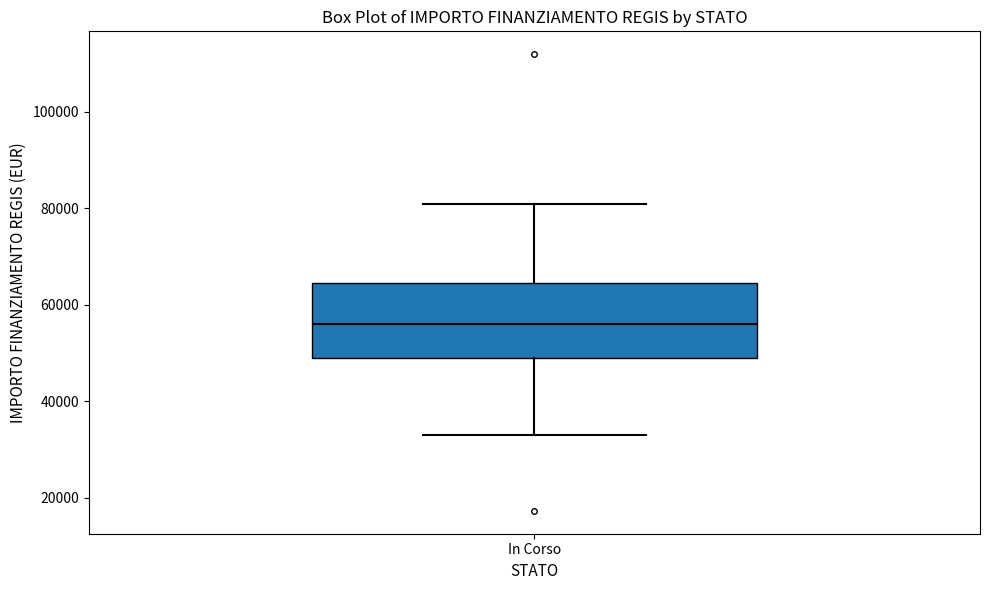

Where does the upper whisker of the box for In Corso end on the y-axis? The values are not printed on the chart, so give them approximately, as read against the axis.

80000